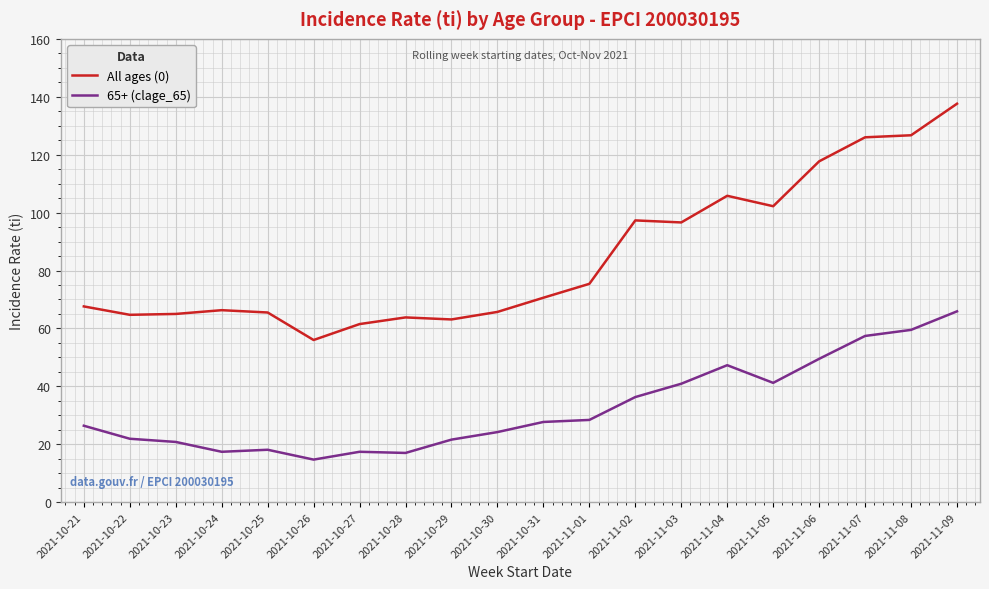

What is the maximum value for All ages (0)?

137.6